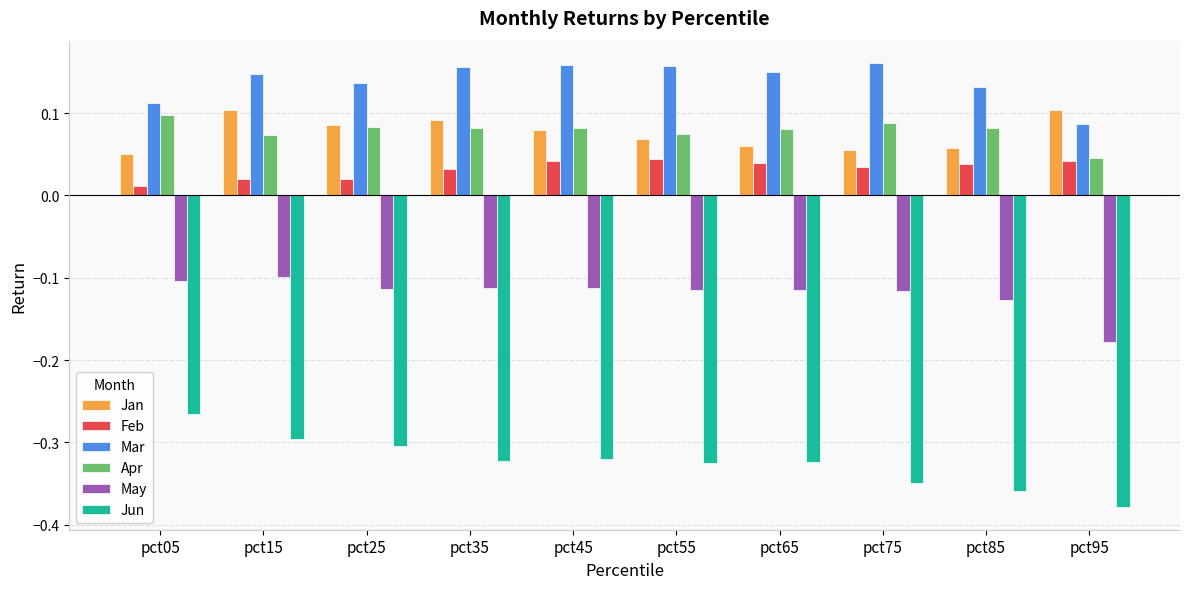

Which series has the widest spread of values?

Jun